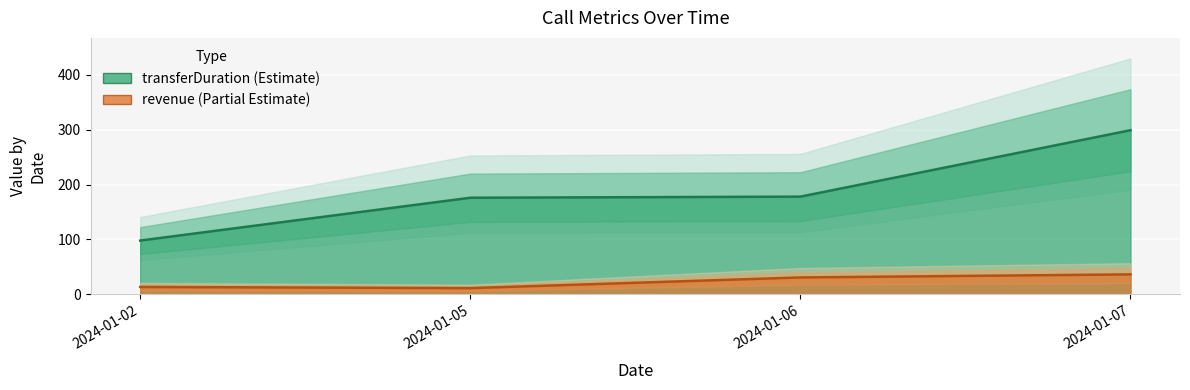

At which label does transferDuration first exceed 178?

2024-01-07